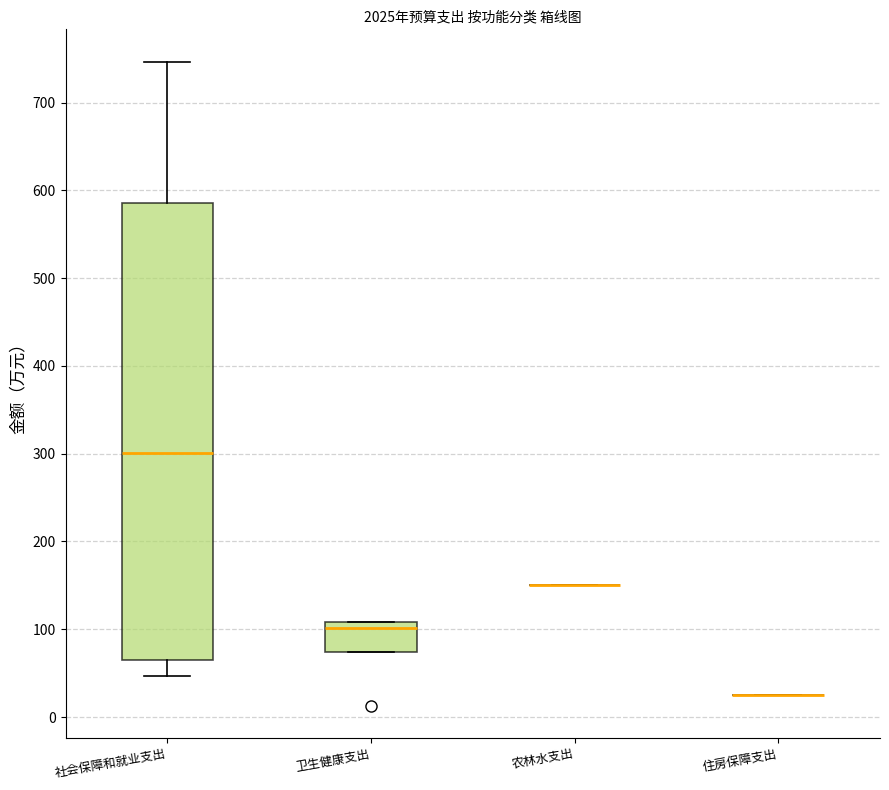

Reading left to right, read every box against the y-axis: the position of its median line, the range the box covers, and the ends of its whiskers. The values are not printed on the chart, so give them approximately, as read against the axis.

社会保障和就业支出: median 300, box 70 to 590, whiskers 50 to 750
卫生健康支出: median 100, box 70 to 110, whiskers 70 to 110
农林水支出: box collapsed to a line at 150, whiskers 150 to 150
住房保障支出: box collapsed to a line at 30, whiskers 30 to 30